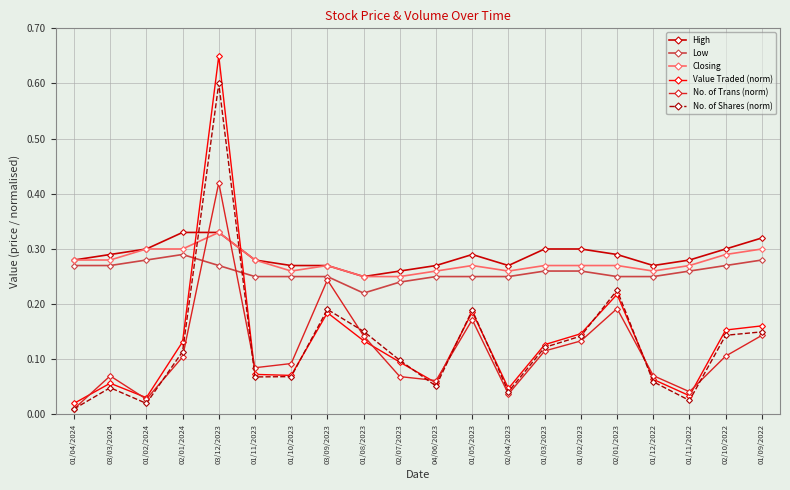

At which category does the chart reach its peak across all series?

03/12/2023